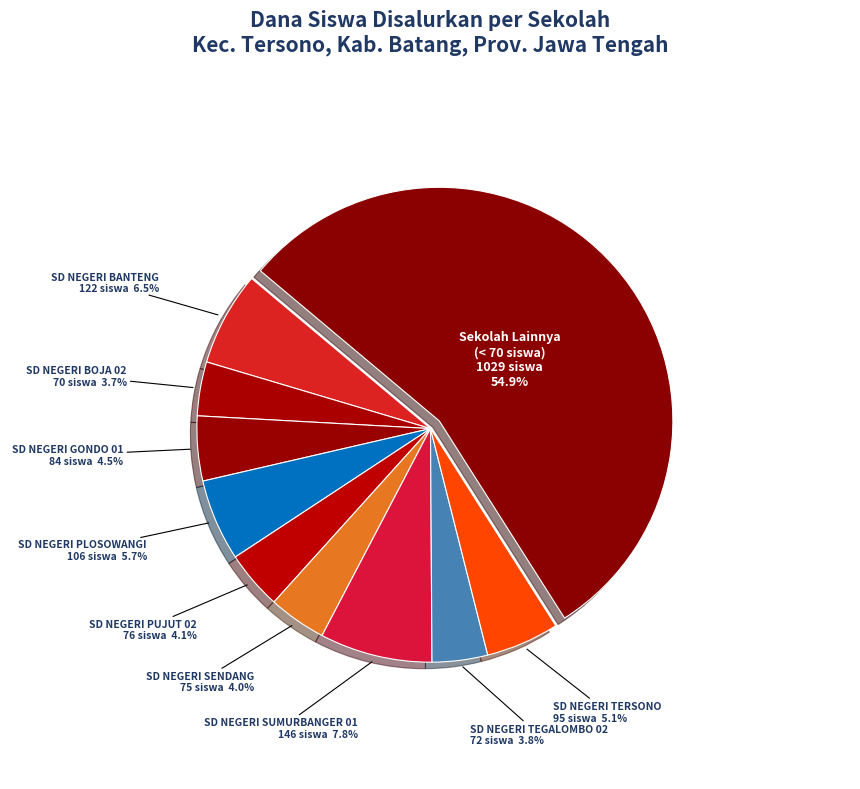

Which category has the biggest portion of the pie?

Sekolah Lainnya (< 70 siswa)